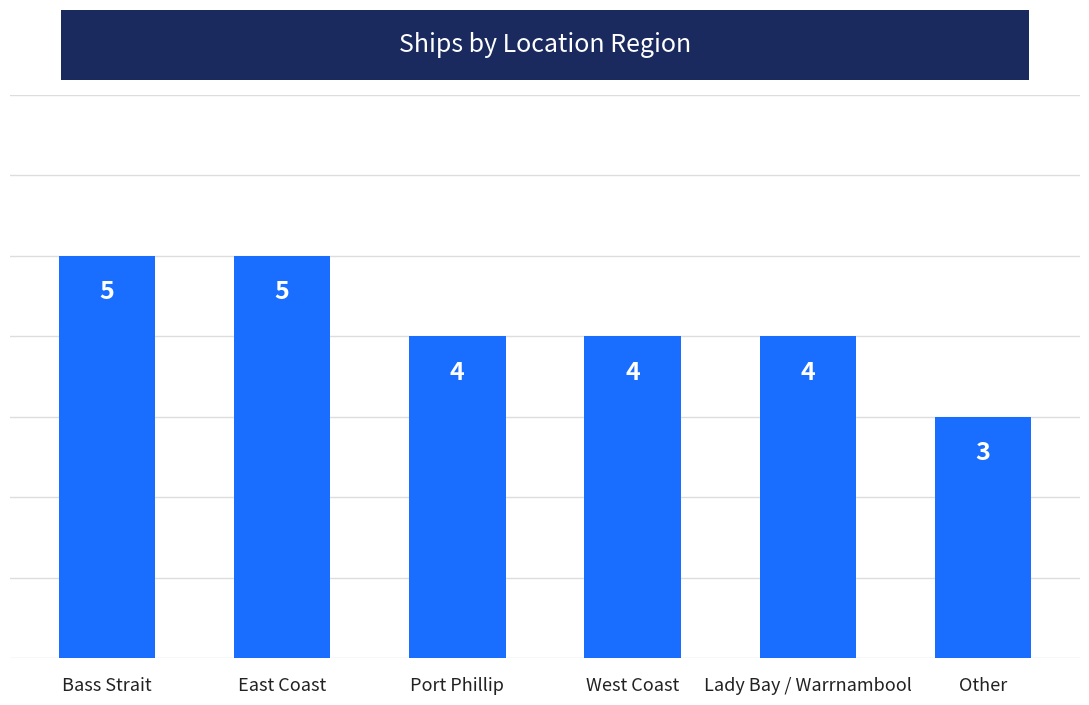

What is the sum of all values?

25